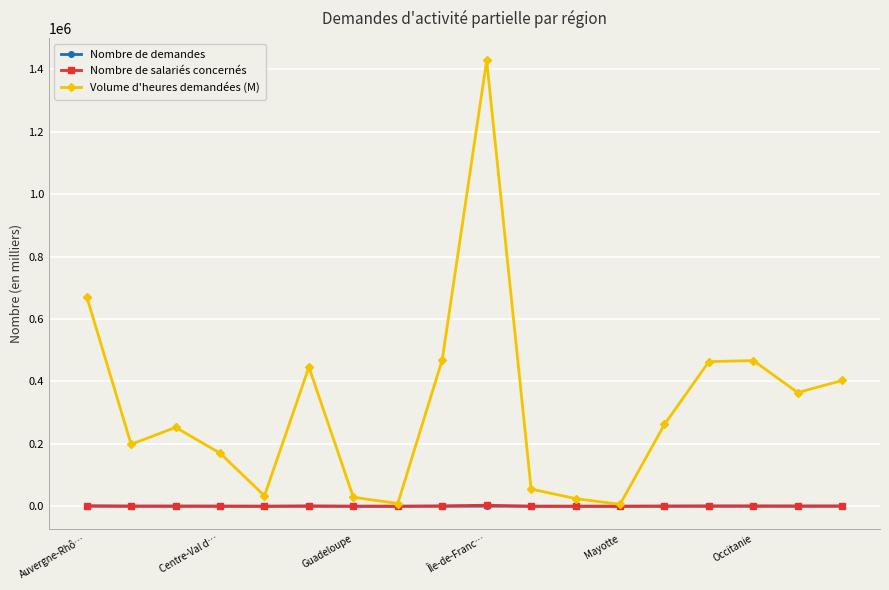

True or false: Nombre de demandes has more than 2 interior local peaks.

True